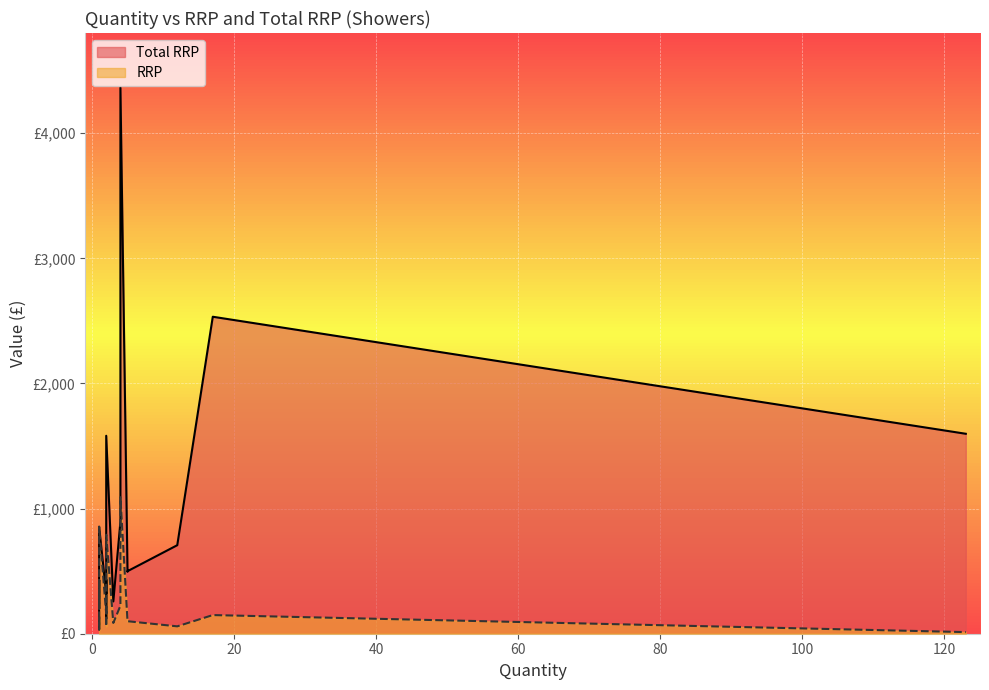

Rank the series at 3 from lowest to highest value.

RRP, Total RRP